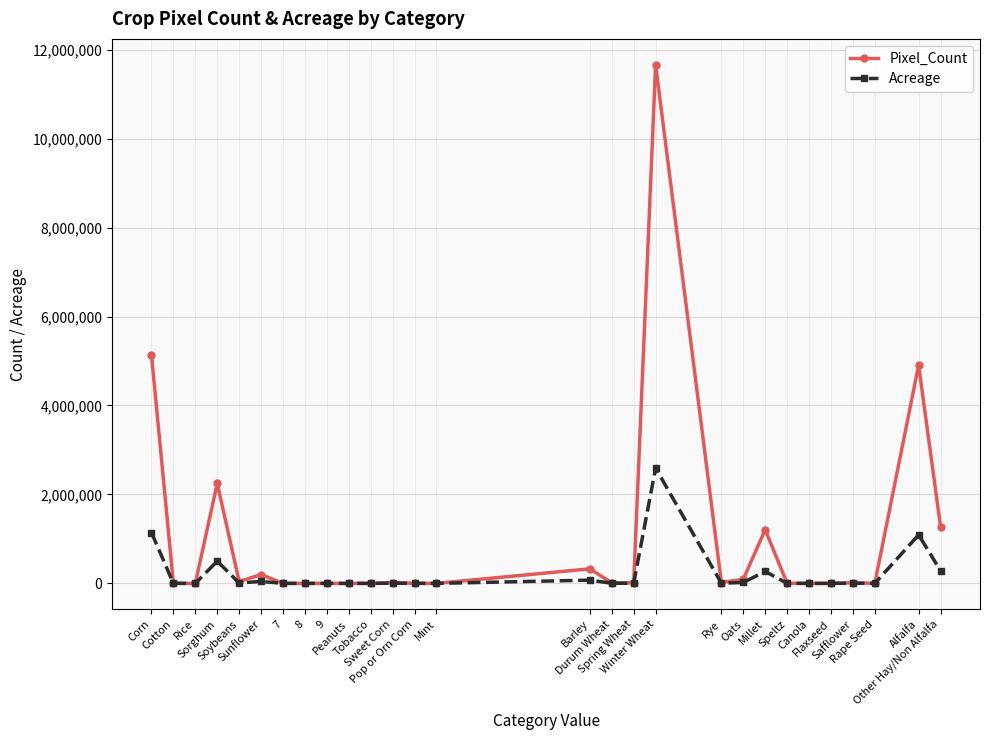

Which series has the largest range (max minus min)?

Pixel_Count